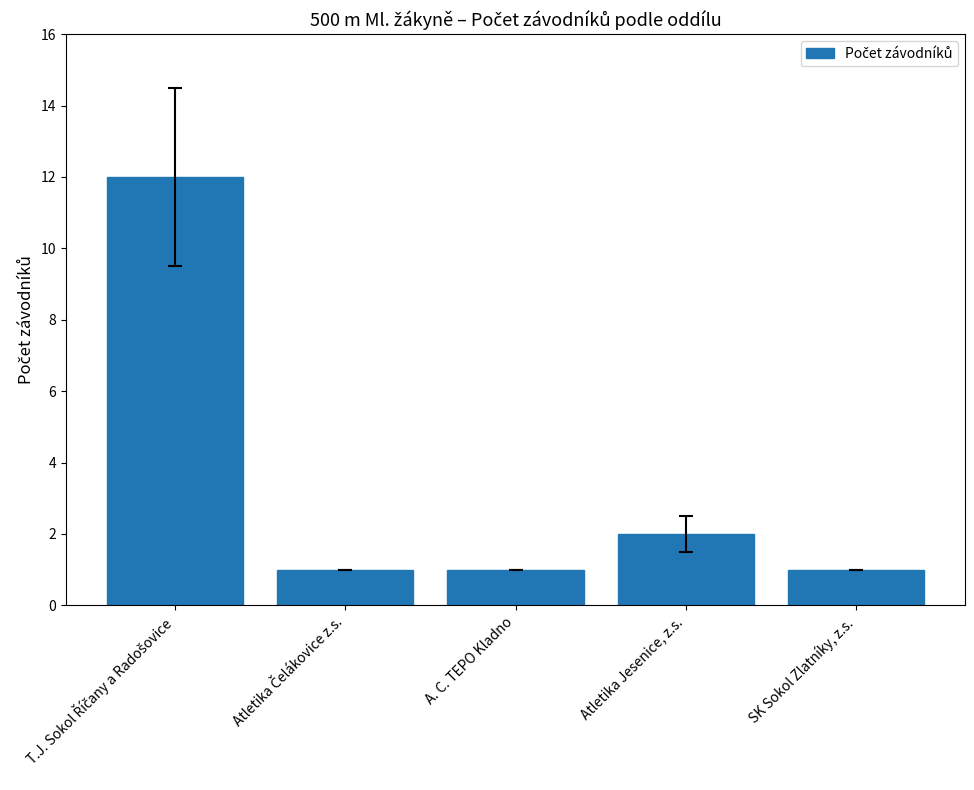

Reading left to right, what are all the values shown in this chart?

12	1	1	2	1